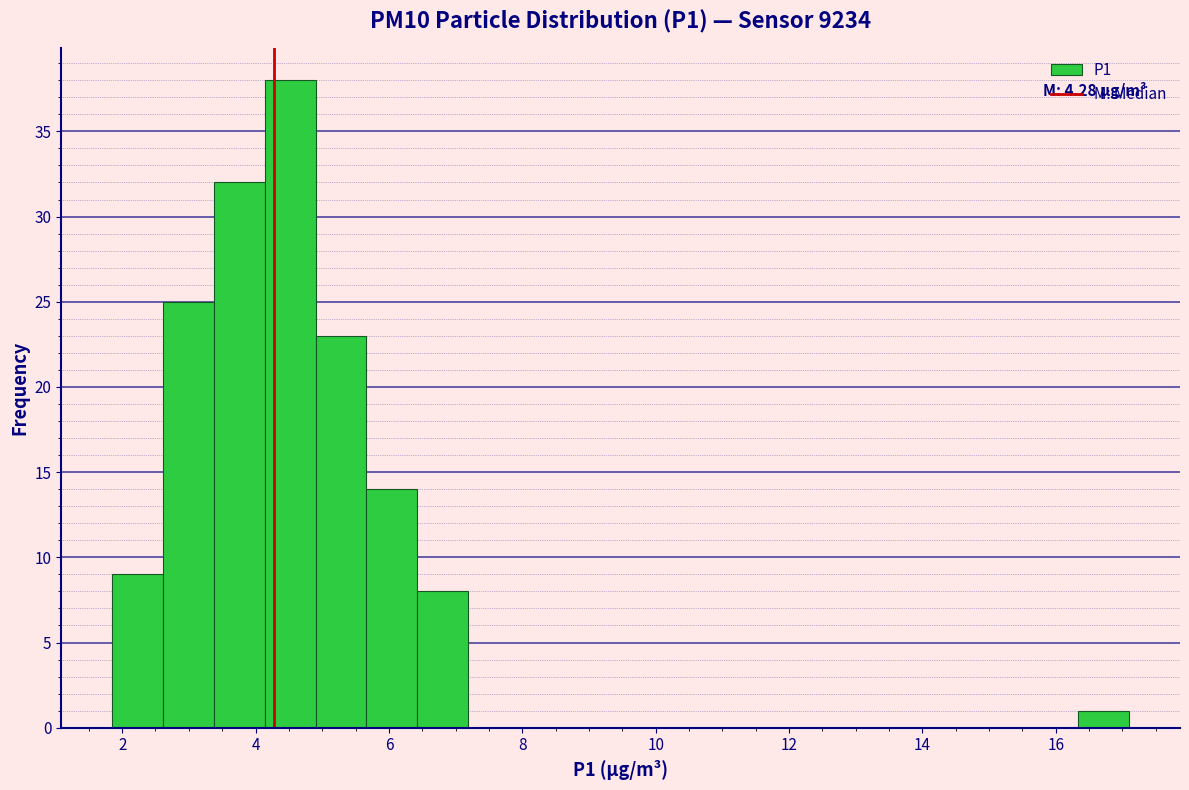

Read against the x-axis, roughly where is the centre of the tallest bar?

4.6